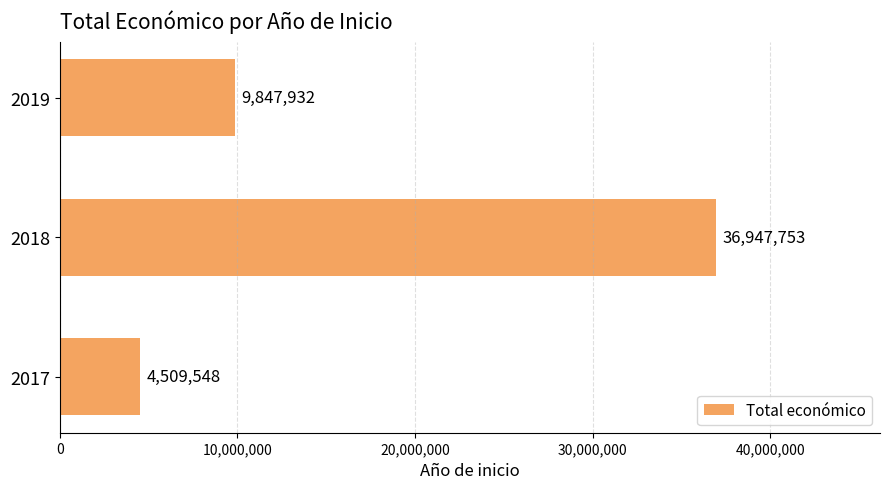

List the labels in order of value, largest first.

2018, 2019, 2017